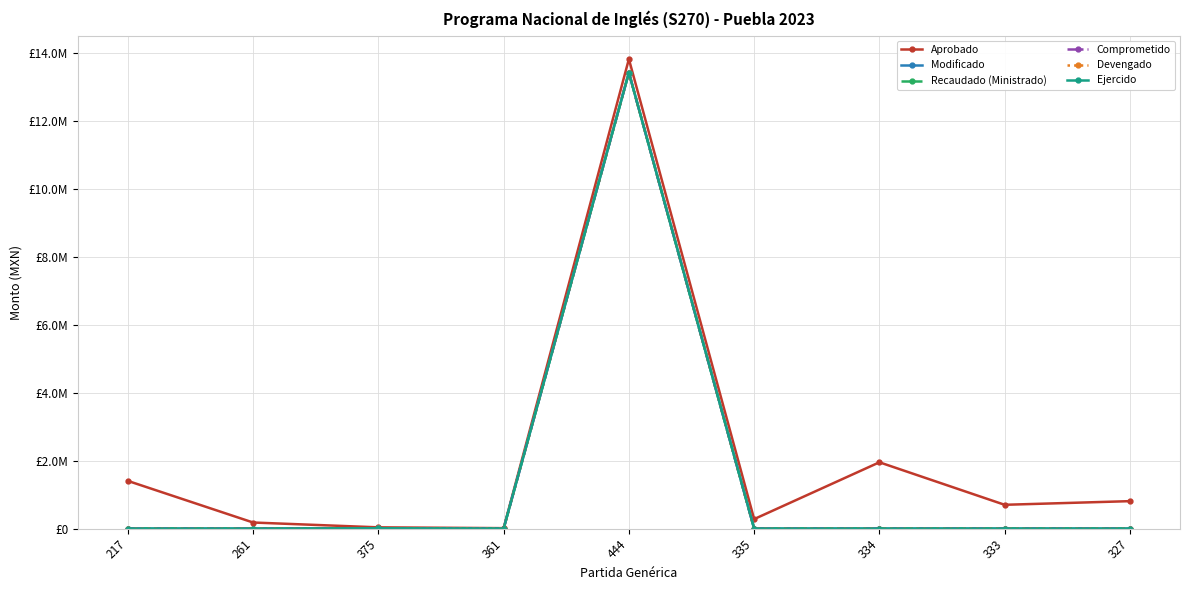

True or false: Comprometido and Ejercido cross at least once.

False